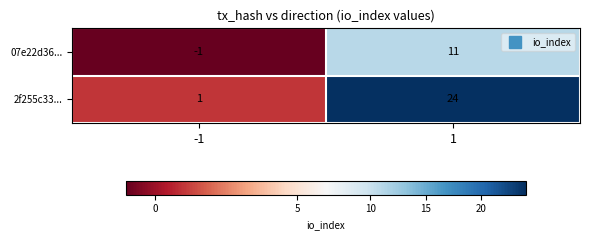

Rank the series by their average value, from lowest to highest.

07e22d36..., 2f255c33...